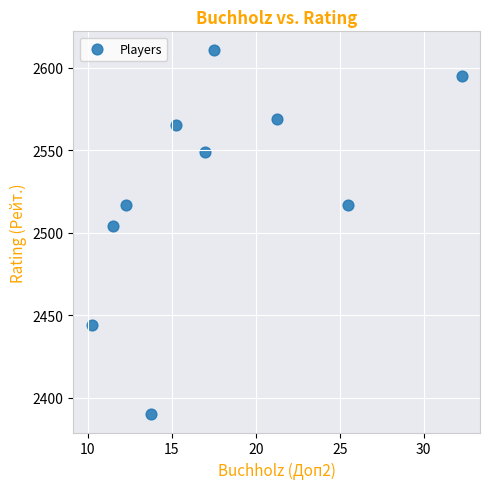

What Y value in the scatter plot is closest to 2500?

2504